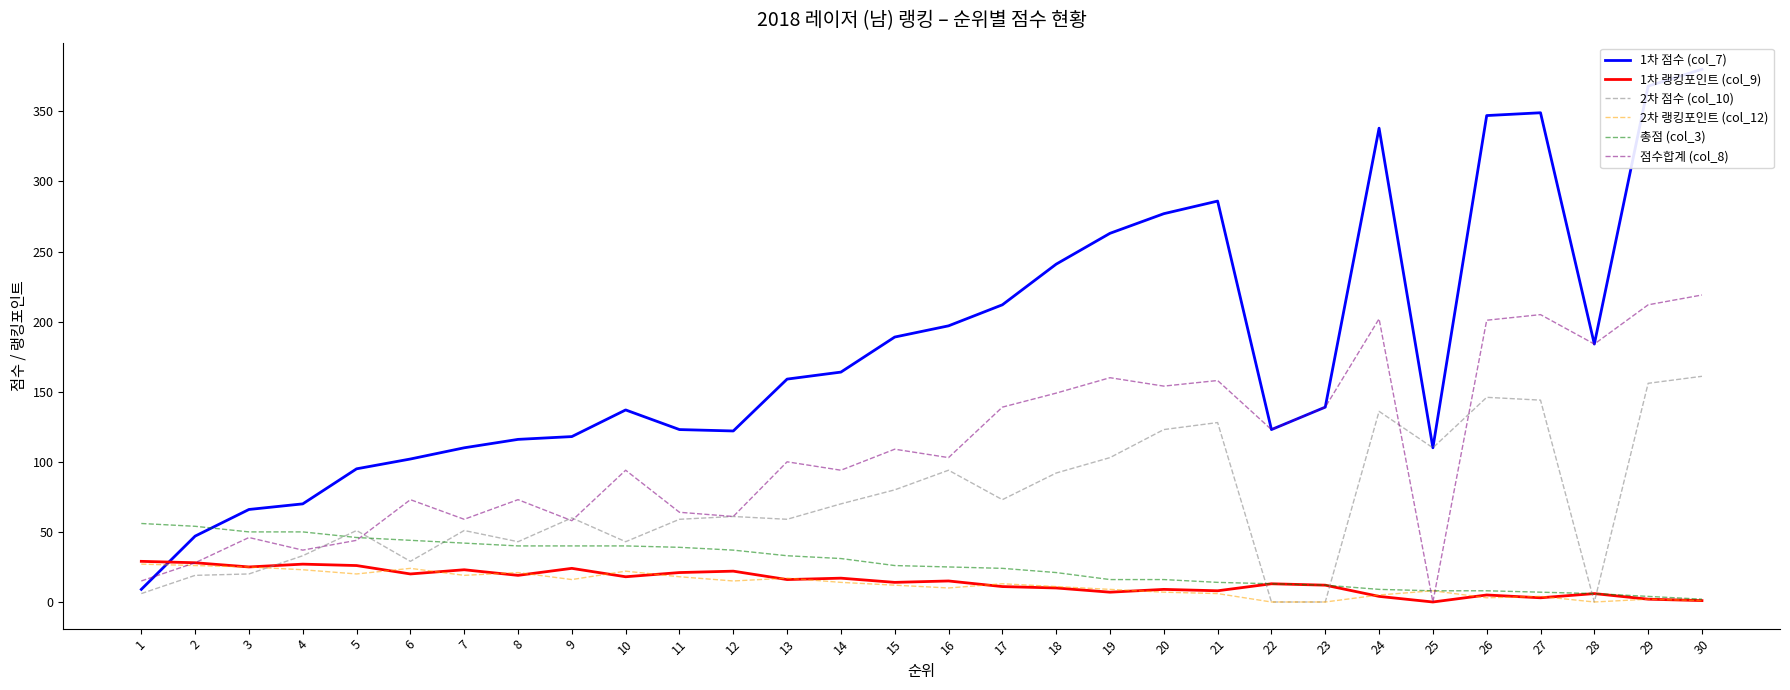

Reading right to left, list all the values displayed in this chart.

1차 점수 (col_7): 380	368	184	349	347	110	338	139	123	286	277	263	241	212	197	189	164	159	122	123	137	118	116	110	102	95	70	66	47	9
1차 랭킹포인트 (col_9): 1	2	6	3	5	0	4	12	13	8	9	7	10	11	15	14	17	16	22	21	18	24	19	23	20	26	27	25	28	29
2차 점수 (col_10): 161	156	0	144	146	110	136	0	0	128	123	103	92	73	94	80	70	59	61	59	43	60	43	51	29	51	33	20	19	6
2차 랭킹포인트 (col_12): 1	2	0	4	3	8	5	0	0	6	7	9	11	13	10	12	14	17	15	18	22	16	21	19	24	20	23	25	26	27
총점 (col_3): 2	4	6	7	8	8	9	12	13	14	16	16	21	24	25	26	31	33	37	39	40	40	40	42	44	46	50	50	54	56
점수합계 (col_8): 219	212	184	205	201	0	202	139	123	158	154	160	149	139	103	109	94	100	61	64	94	58	73	59	73	44	37	46	28	15